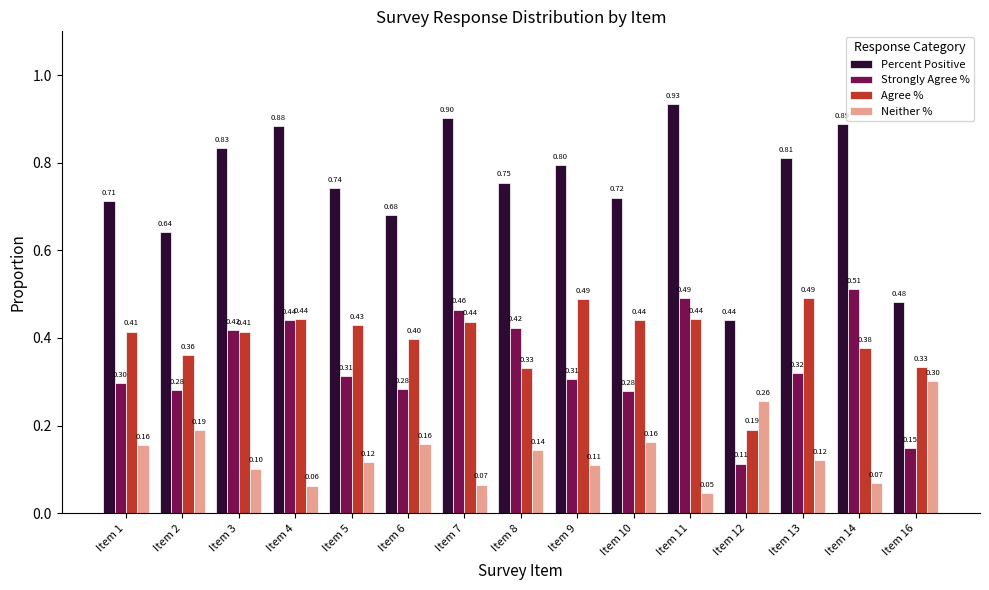

Is it true that Strongly Agree % equals 0.1 at Item 1?

False